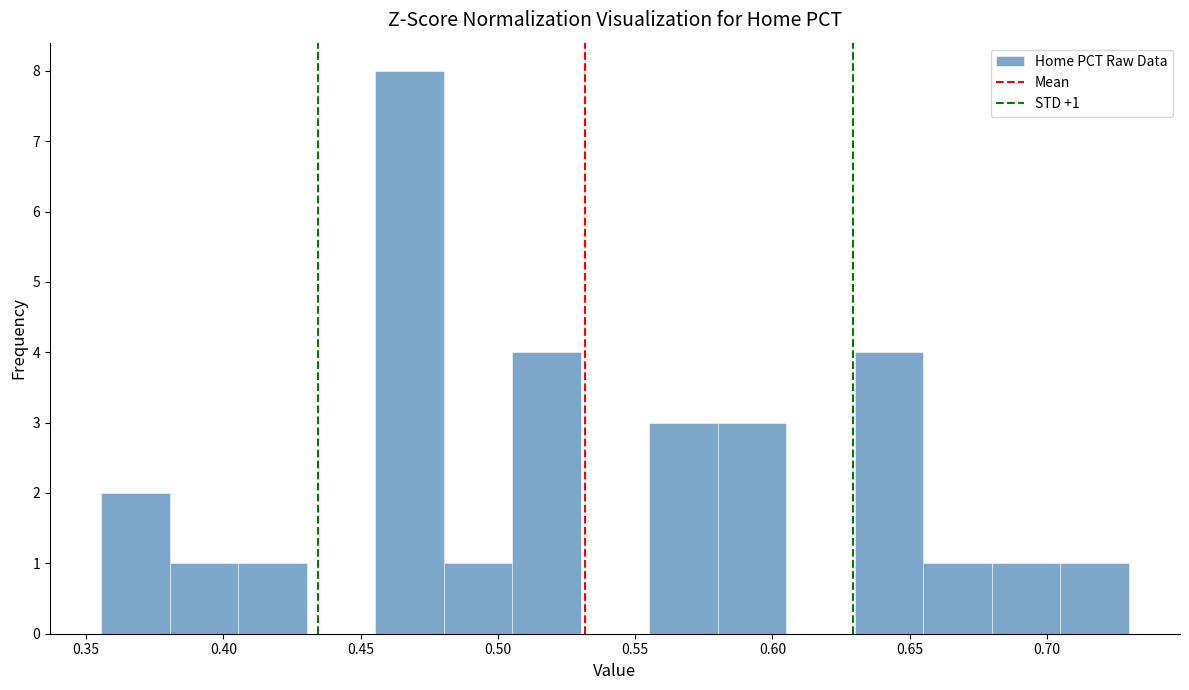

Which range on the x-axis has the tallest bar?

0.455 to 0.480